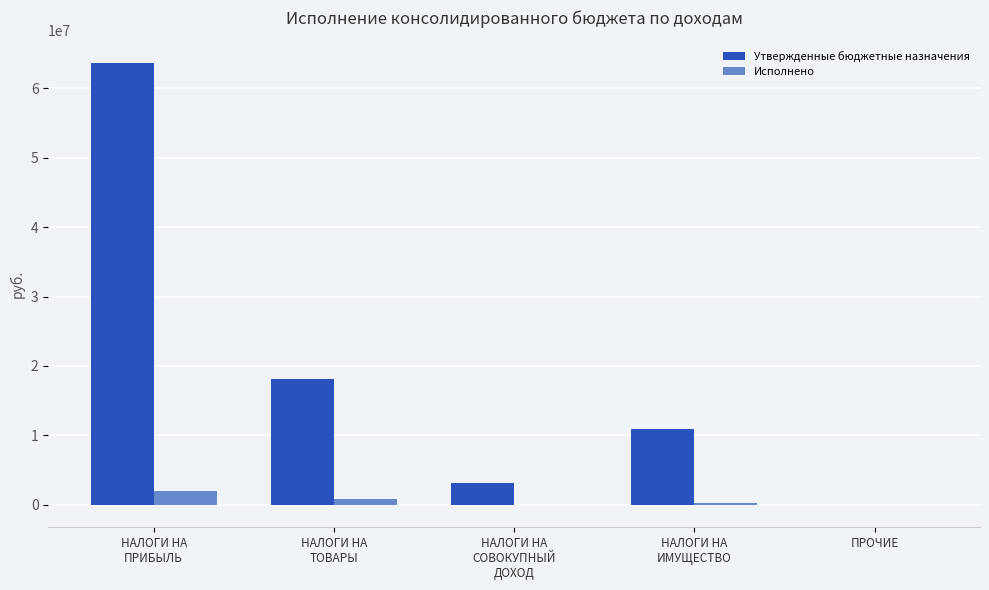

How many groups of bars are there?

5